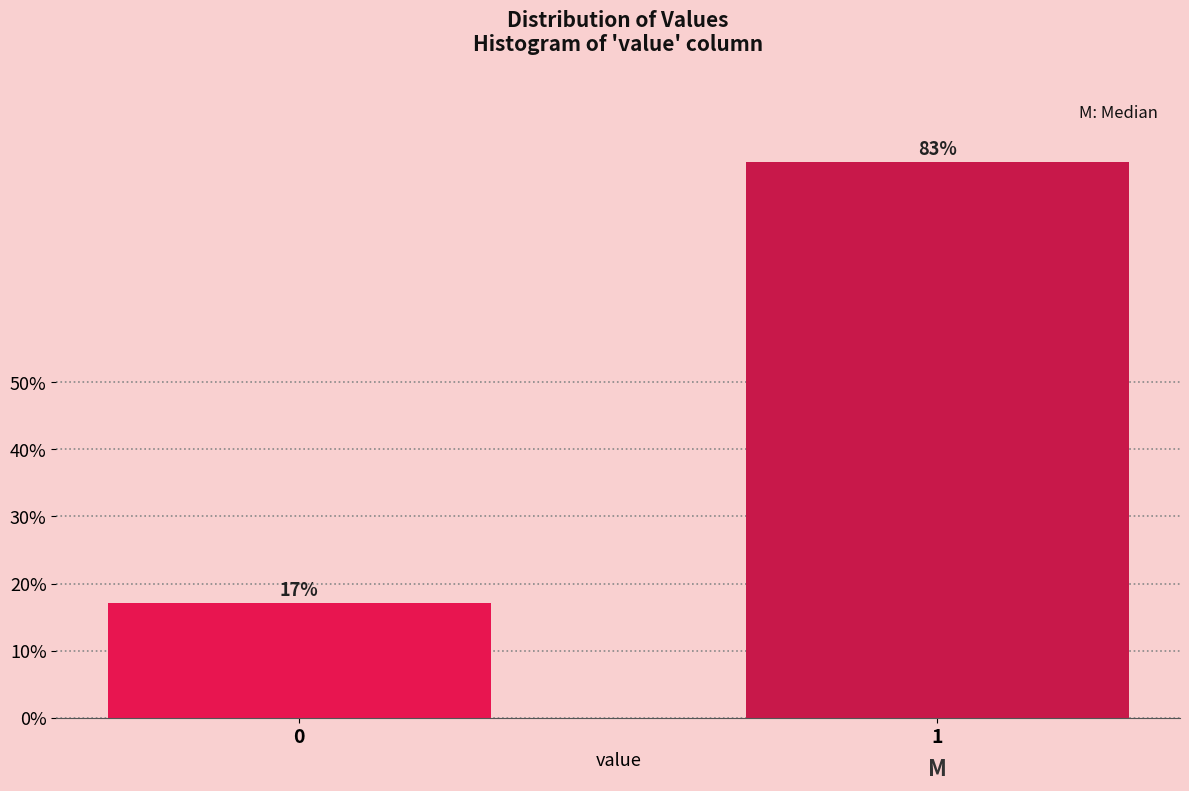

What is the sum of all values?

100.0